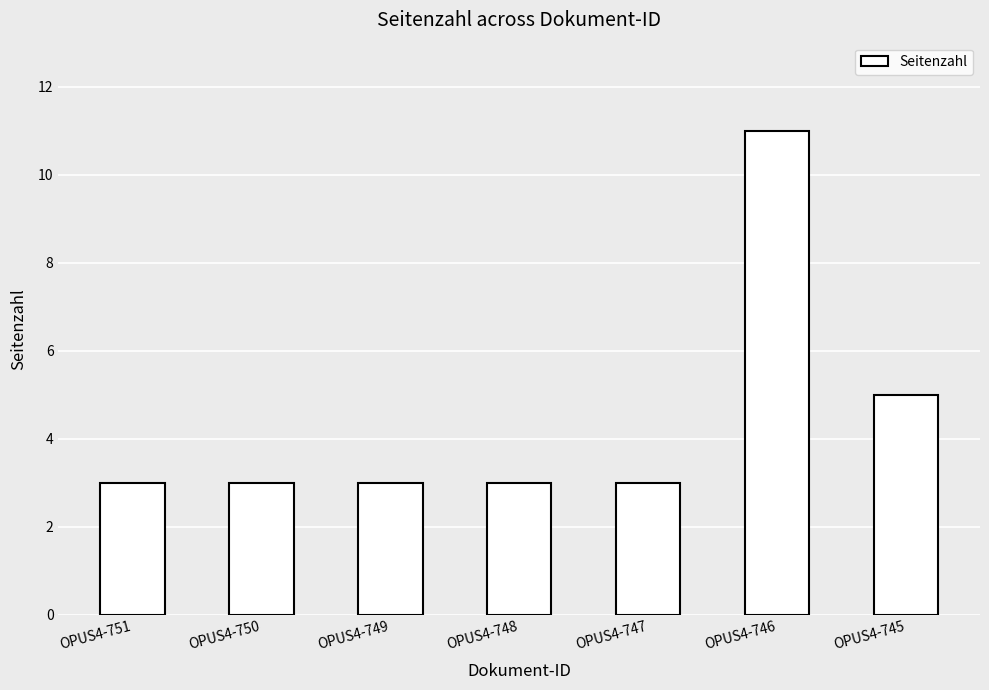

Approximately how many times larger is the value at OPUS4-747 compared to OPUS4-745?

0.6